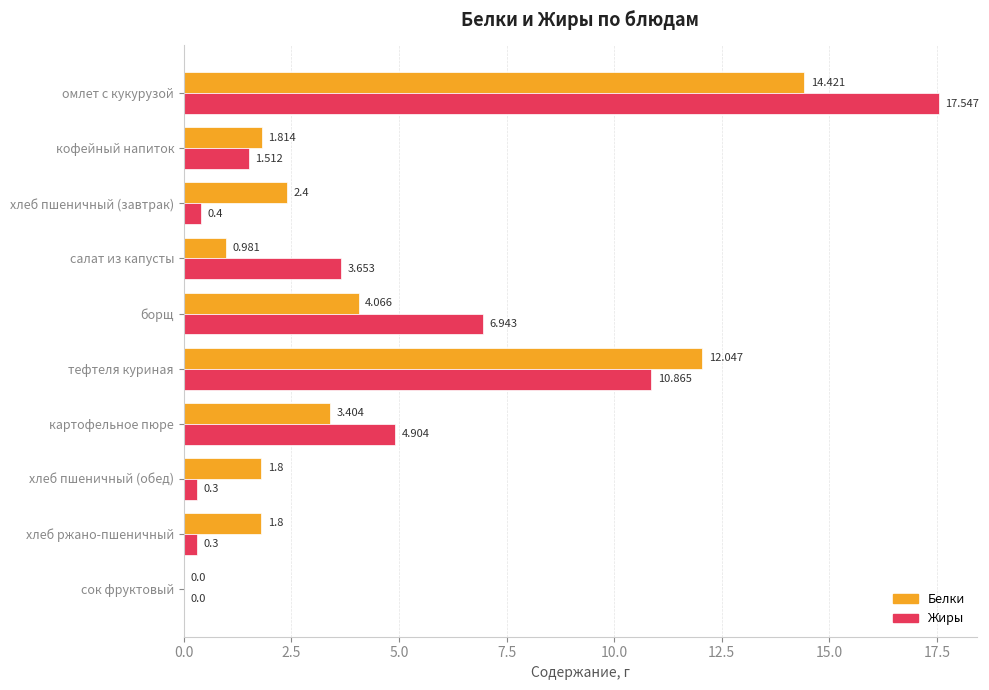

Where is Жиры nearest to the value 8?

борщ